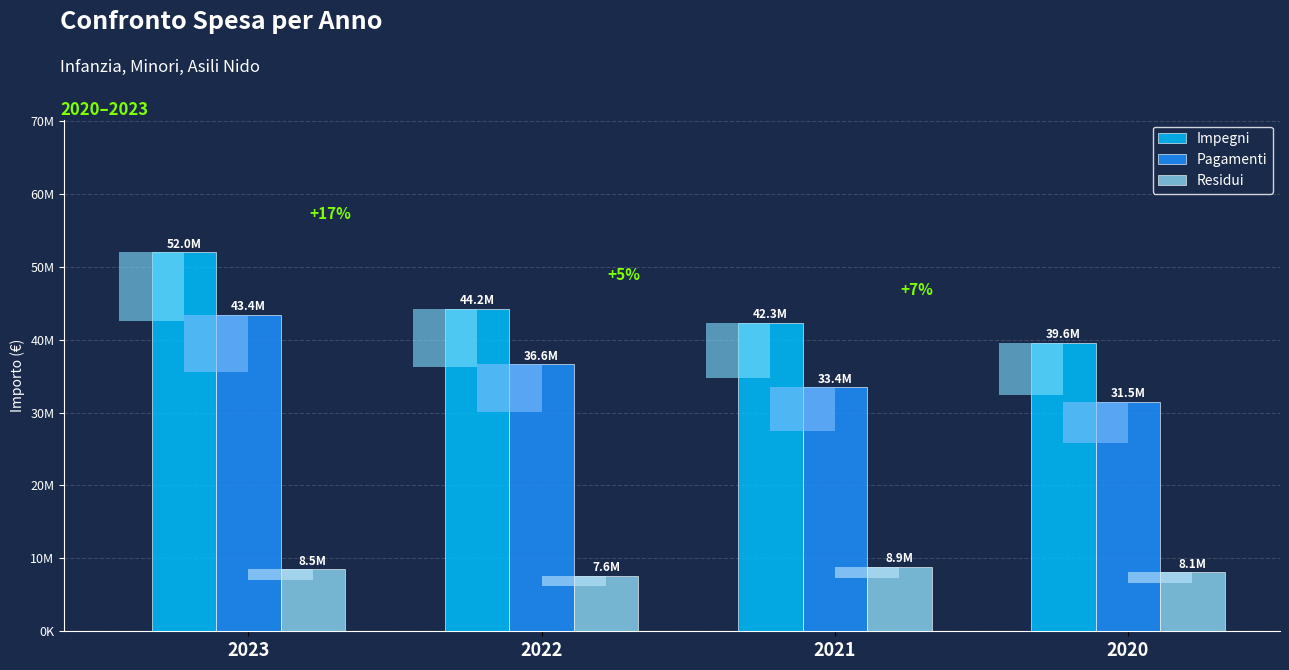

At which label does Impegni reach its minimum?

2020